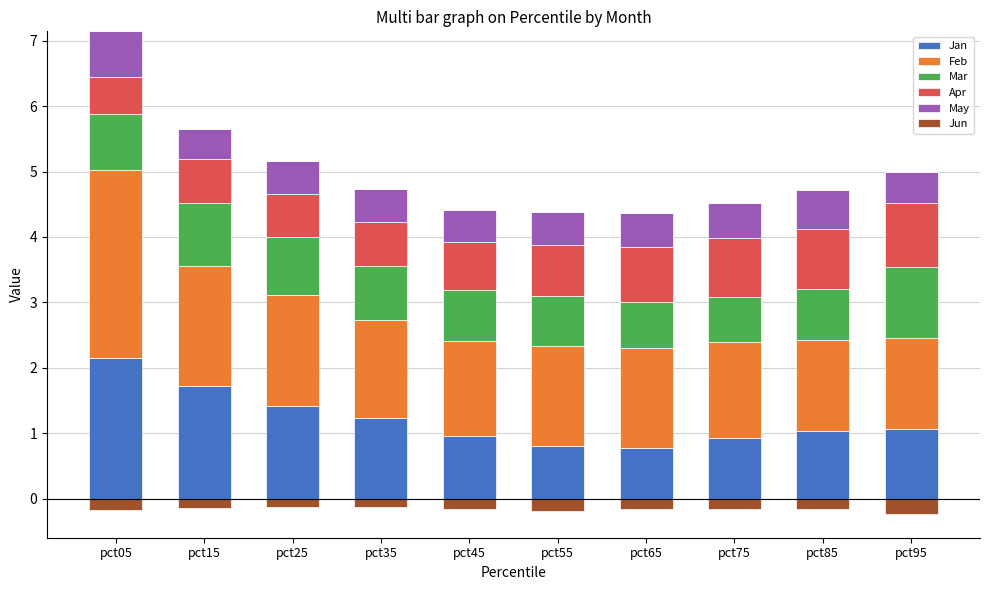

What is the difference between the second highest and second lowest values in the Apr series?

0.3